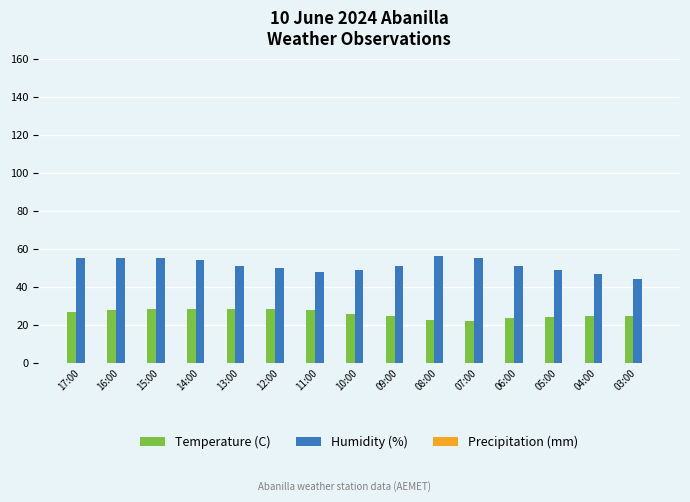

Which series has the largest total across all categories?

Humidity (%)